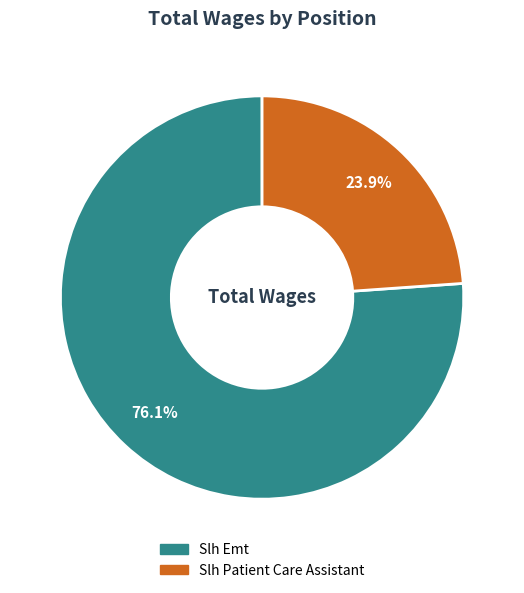

What percentage is NOT represented by Slh Patient Care Assistant?

76.1%